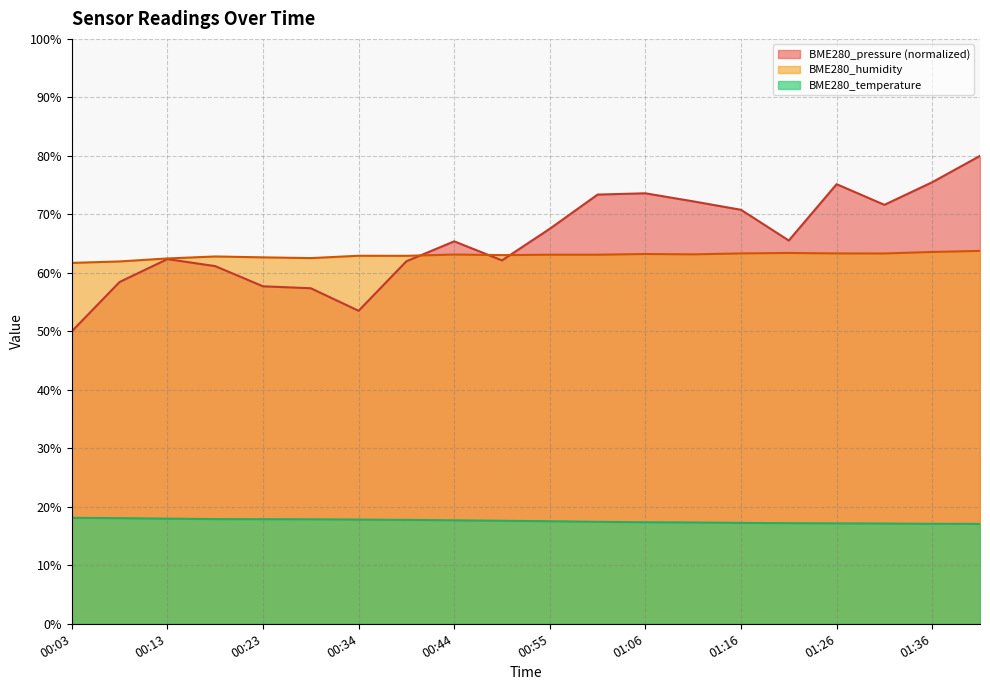

Is the value of BME280_humidity at 00:34 greater than the value of BME280_temperature at 00:08?

Yes